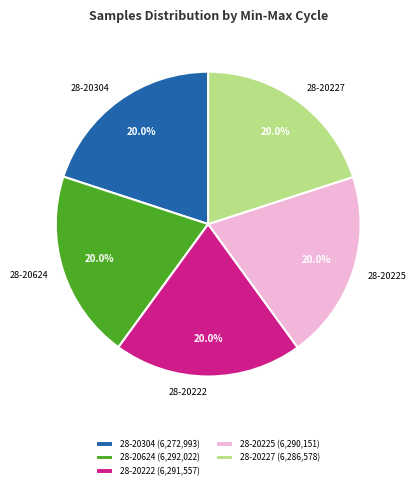

Approximately how many times larger is the value at 28-20222 compared to 28-20225?

1.0